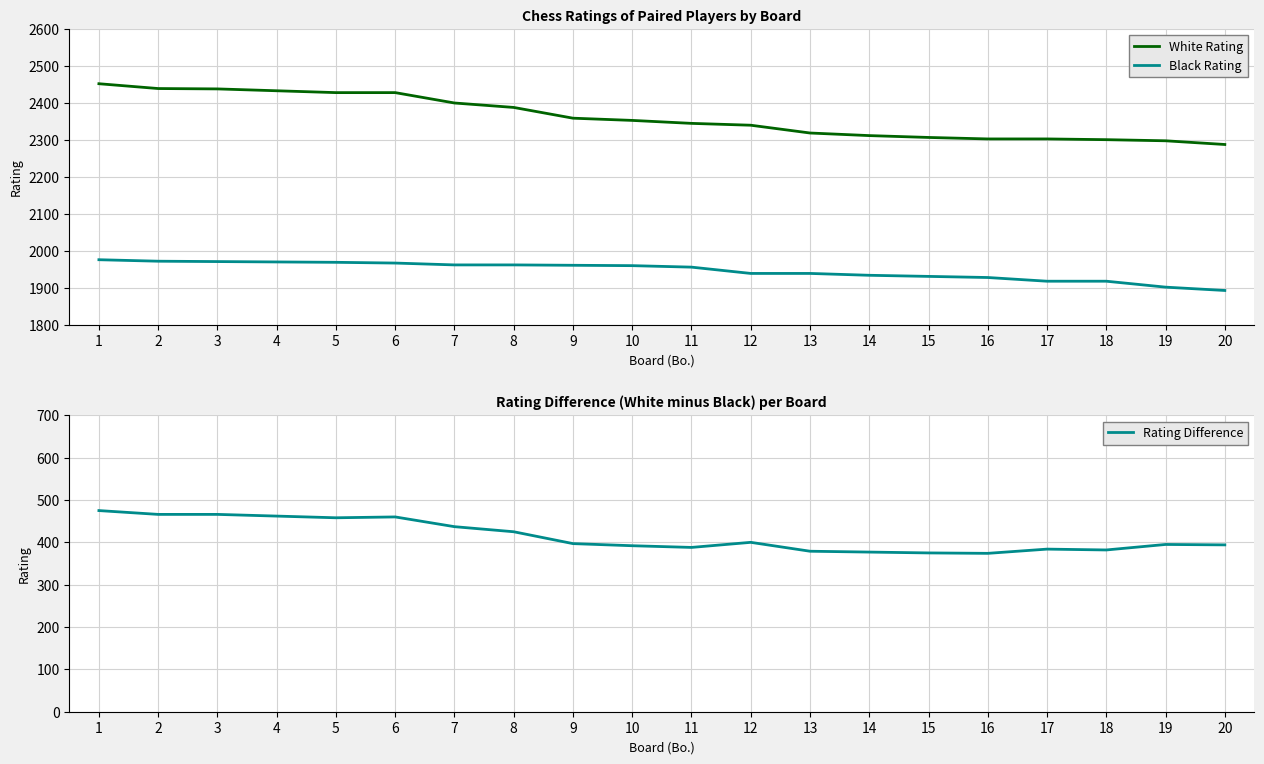

How many values in the White Rating series are below 2353?

10